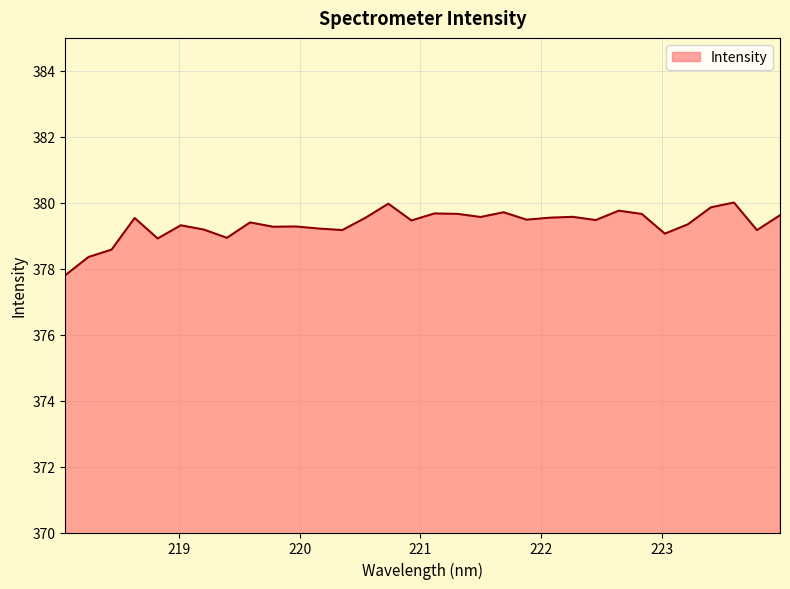

What is the difference between the maximum and minimum values?

2.2